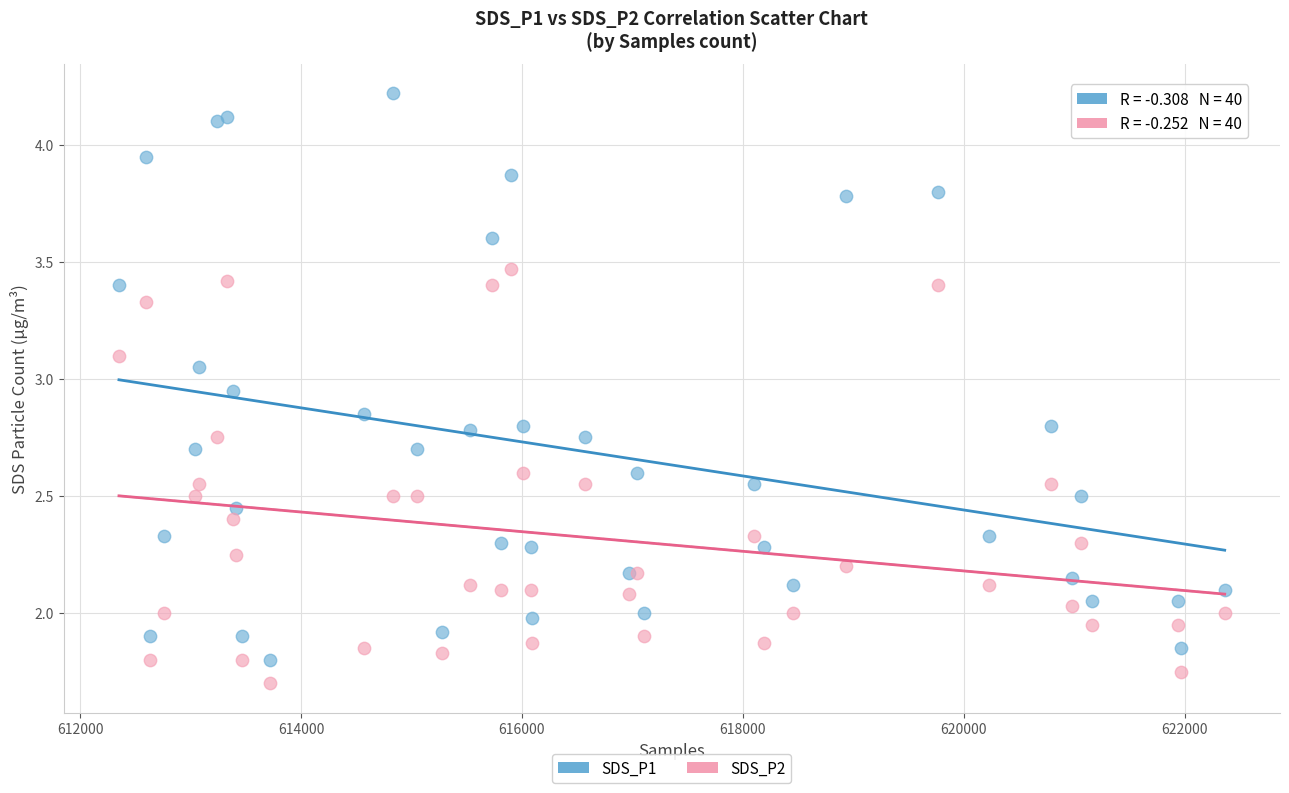

What are all the series names shown in the legend?

SDS_P1, SDS_P2